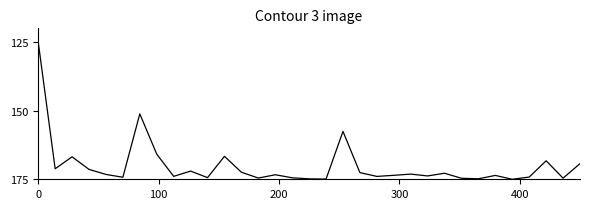

Does the chart display data point markers on the line(s)?

No